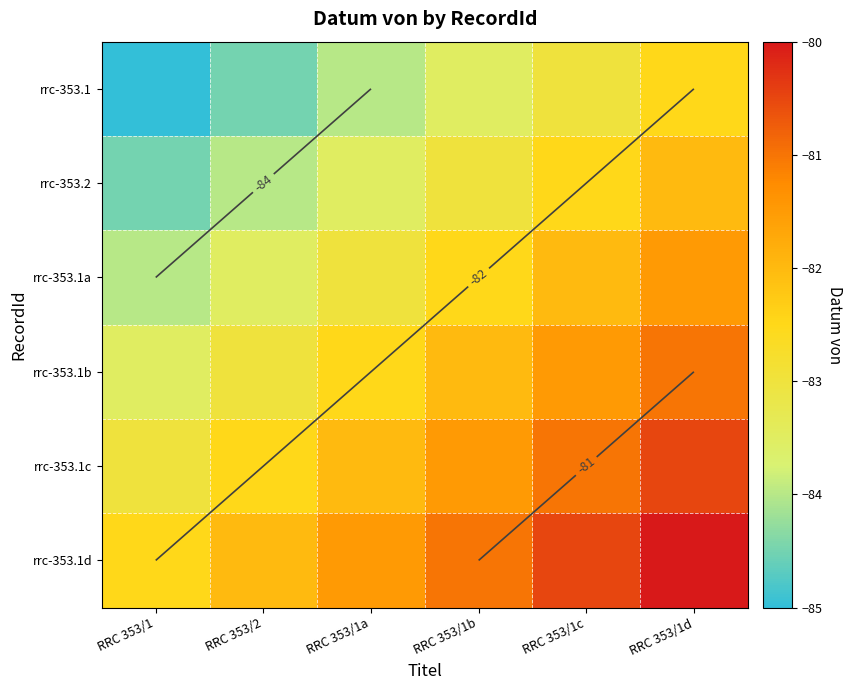

What is the maximum value for rrc-353.1?

-82.5